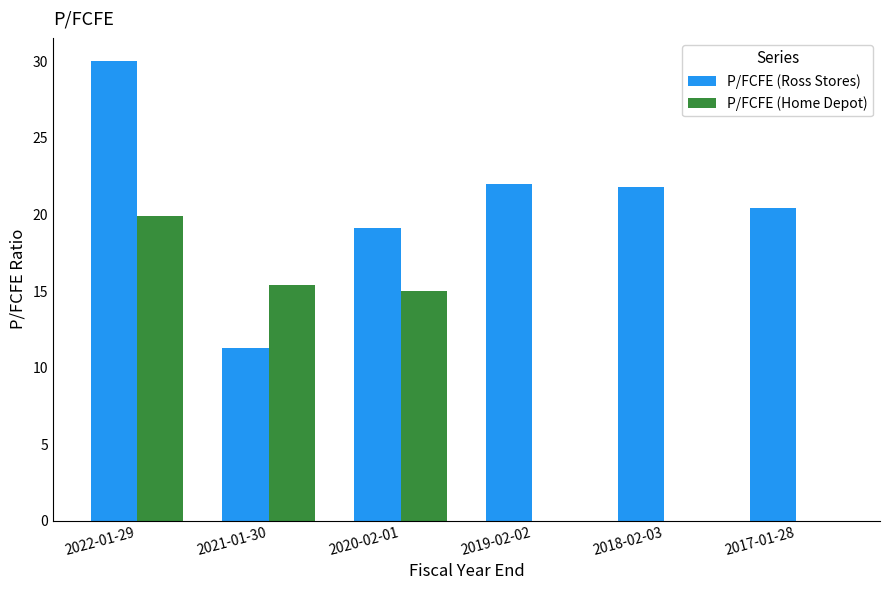

What are all the series names shown in the legend?

P/FCFE (Ross Stores), P/FCFE (Home Depot)